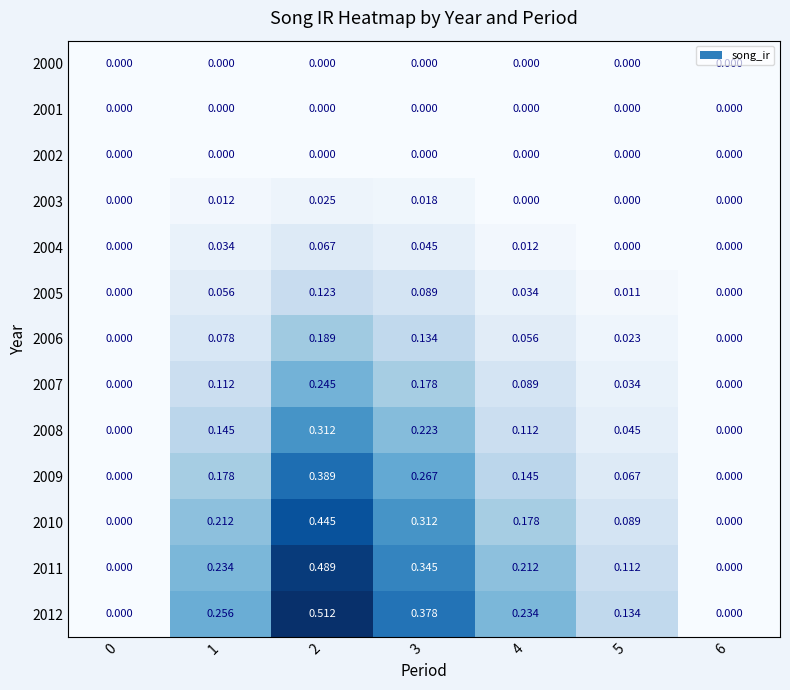

Is the value of 2008 at 1 greater than the value of 2000 at 4?

Yes